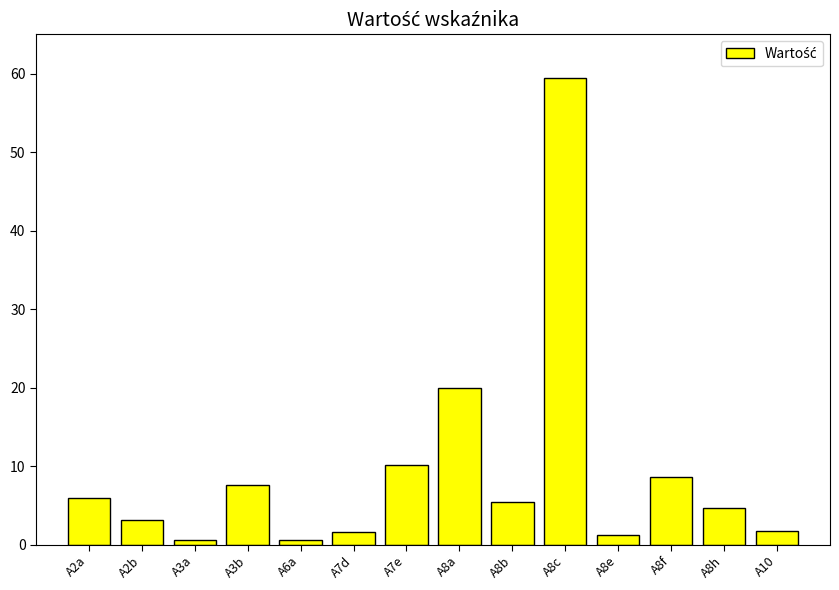

What is the difference between the values at A8h and A8f?

4.0